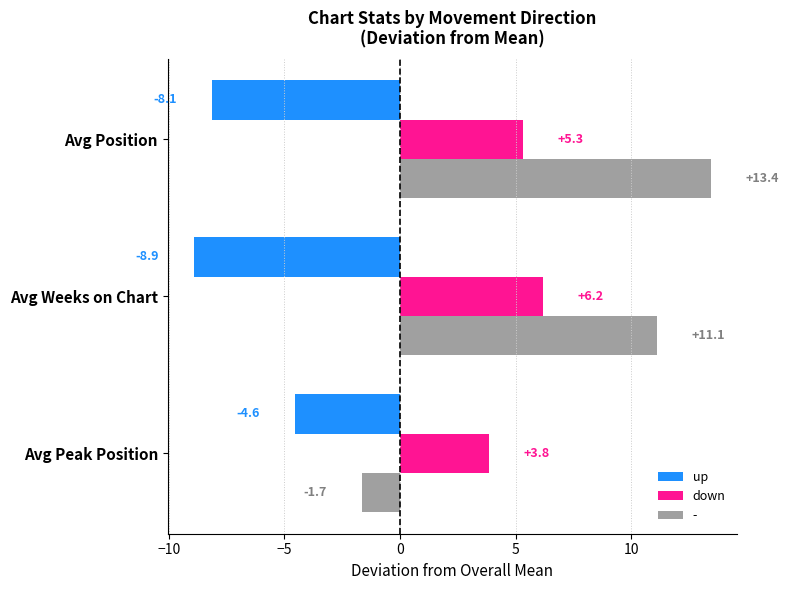

Which series has the widest spread of values?

-